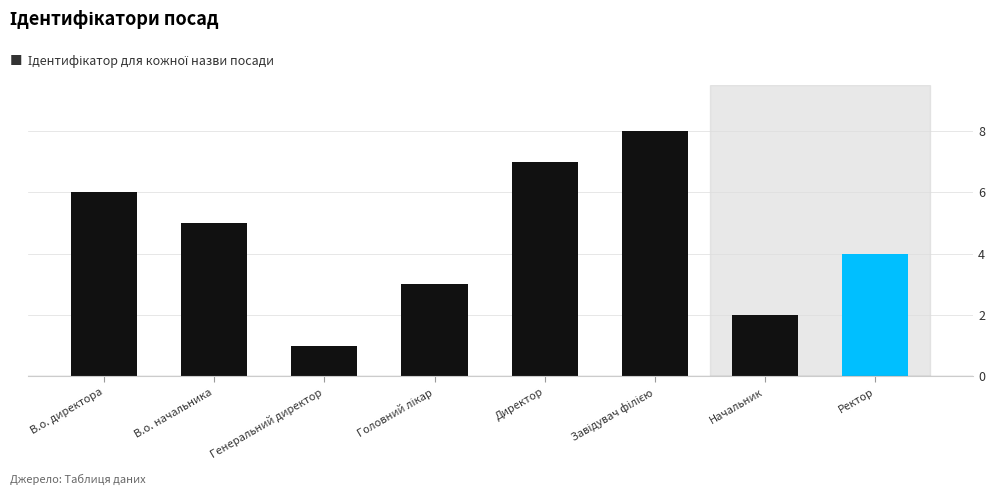

Does the chart contain stacked bars?

No